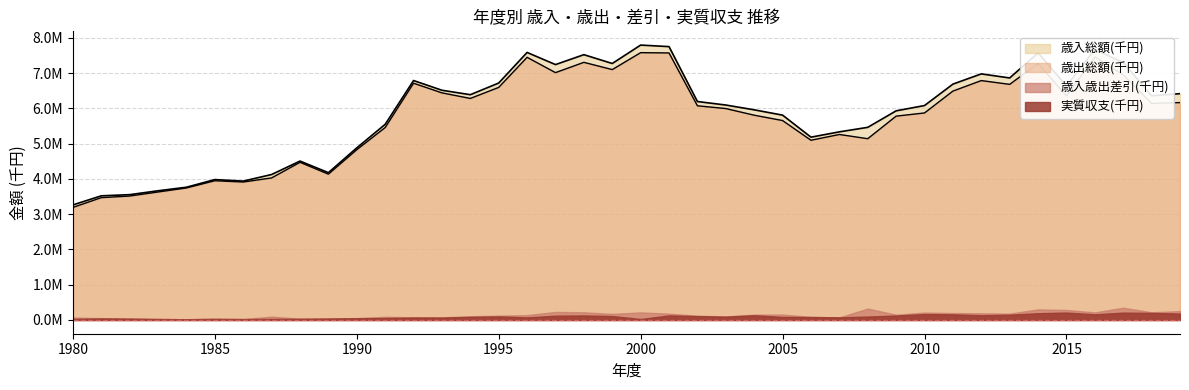

What is the value of the 歳出総額(千円) point at the 35th from the left?

7275762